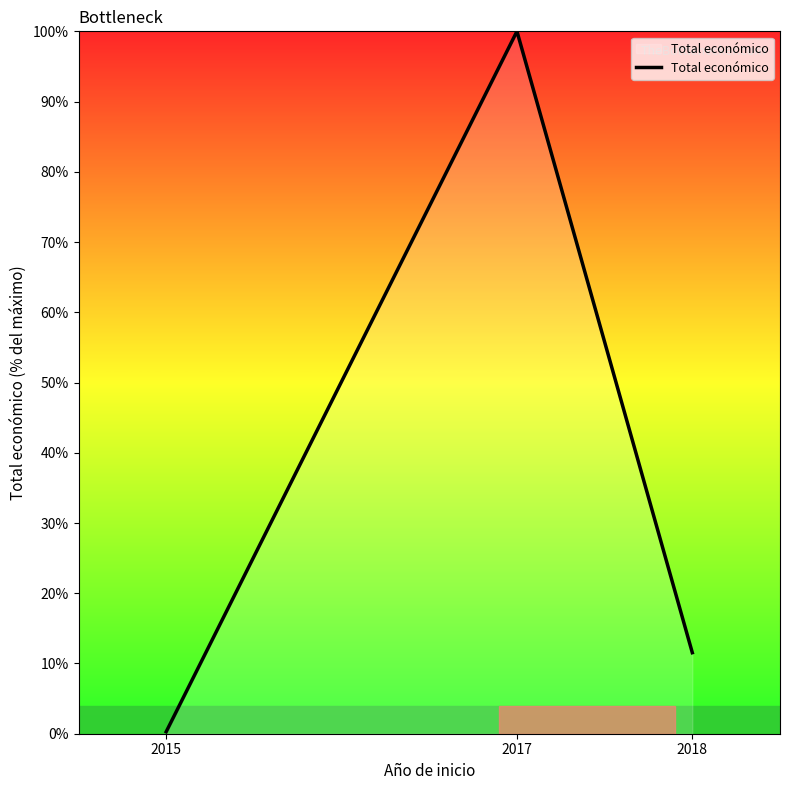

Which label corresponds to the smallest value in the chart?

2015